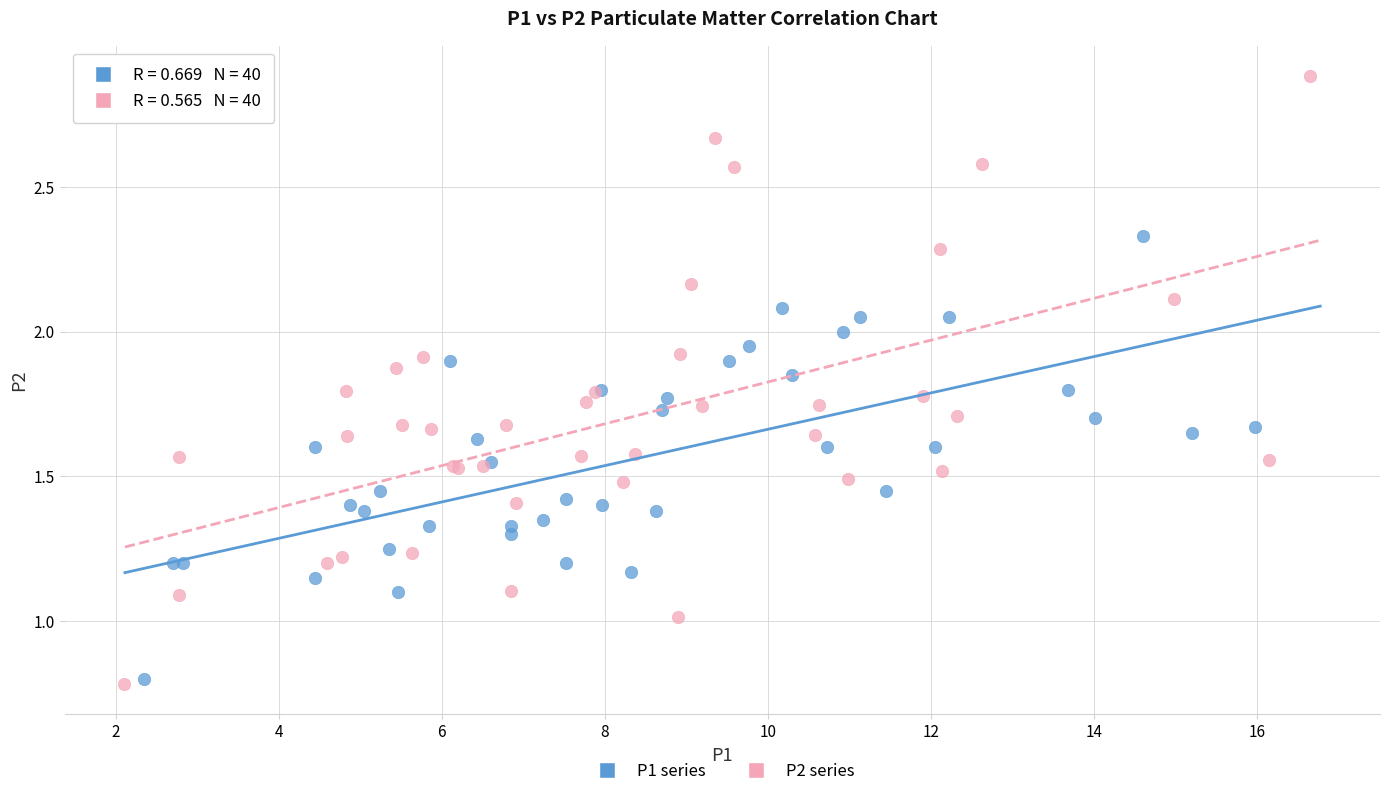

What are all the series names shown in the legend?

P1 series, P2 series